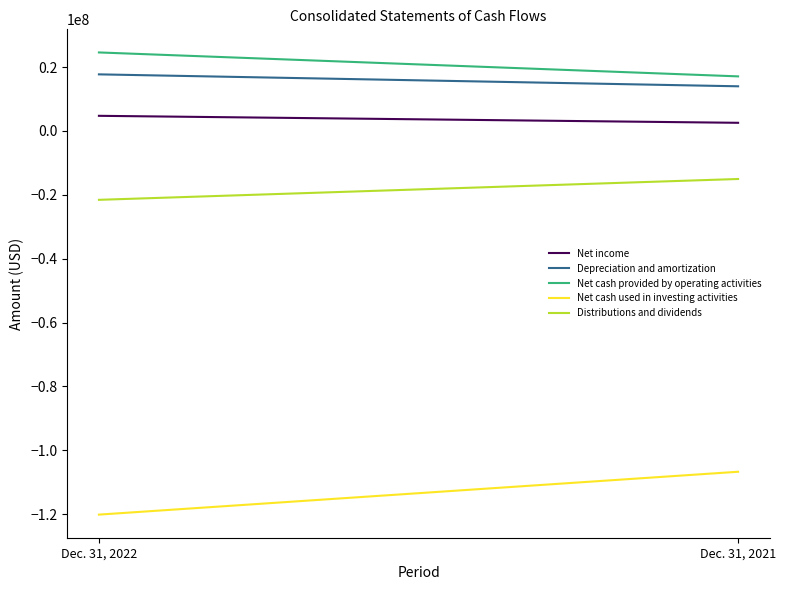

Reading left to right, what are all the values shown in this chart?

Net income: 4744000	2556000
Depreciation and amortization: 17727000	13990000
Net cash provided by operating activities: 24591000	17095000
Net cash used in investing activities: -120147000	-106725000
Distributions and dividends: -21566000	-15041000